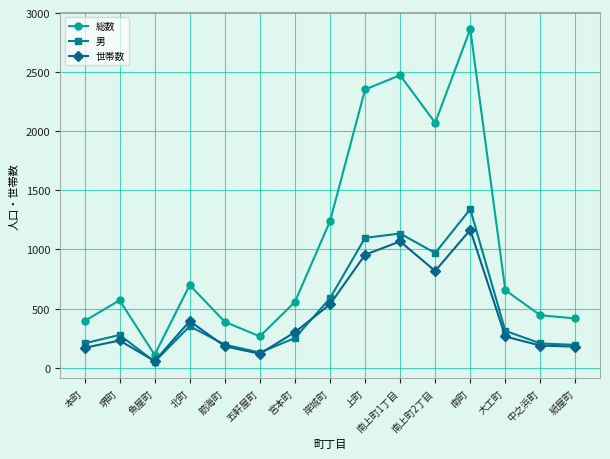

Where is the first local maximum for 男?

堺町